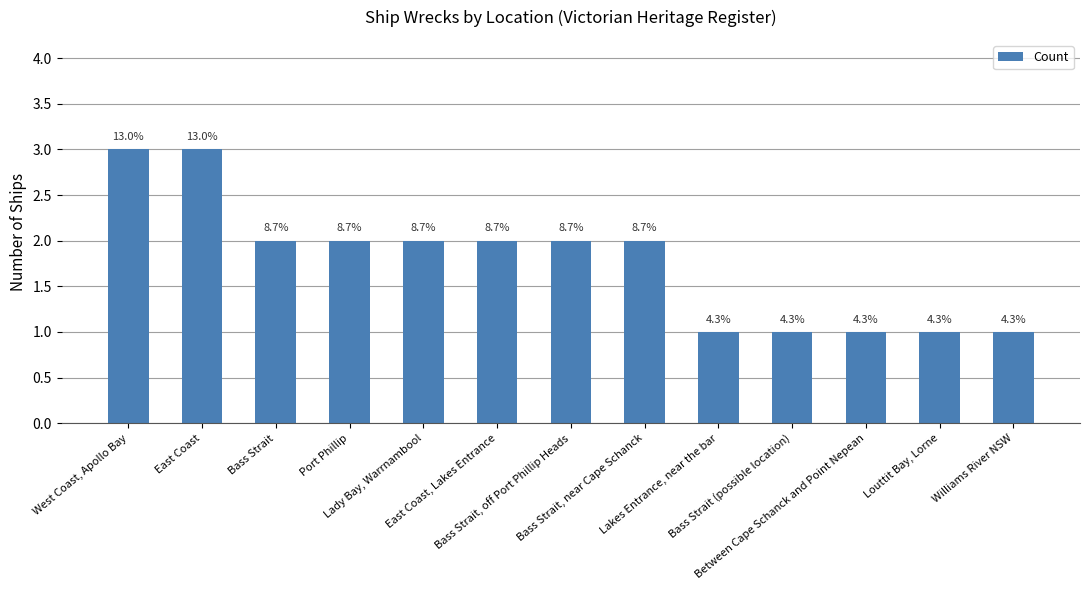

What is the change in value from West Coast, Apollo Bay to Lakes Entrance, near the bar?

-2